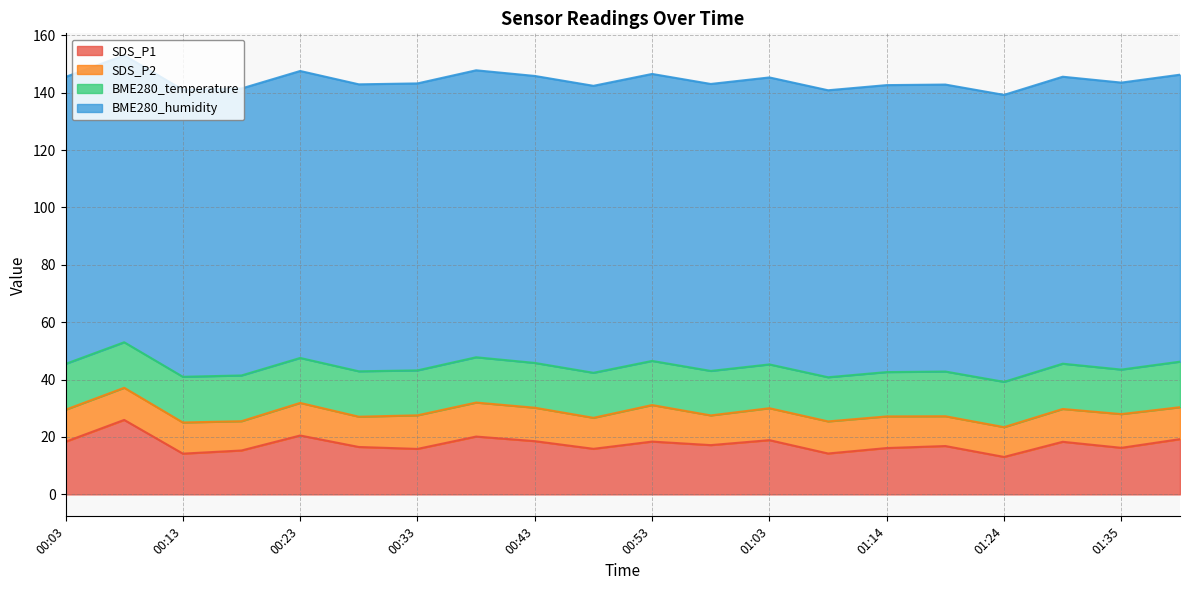

Reading right to left, list all the values displayed in this chart.

SDS_P1: 19.2	16.2	18.3	13.1	16.9	16.1	14.2	18.9	17.2	18.4	15.9	18.6	20.1	15.8	16.5	20.5	15.3	14.2	25.9	18.4
SDS_P2: 11.1	11.8	11.4	10.4	10.4	11.0	11.2	11.1	10.3	12.7	10.8	11.7	11.8	11.7	10.6	11.3	10.2	10.8	11.2	11.2
BME280_temperature: 15.9	15.5	15.8	15.8	15.6	15.4	15.4	15.3	15.5	15.4	15.7	15.6	15.8	15.7	15.8	15.7	15.9	15.9	15.9	16.0
BME280_humidity: 100.0	100.0	100.0	100.0	100.0	100.0	100.0	100.0	100.0	100.0	100.0	100.0	100.0	100.0	100.0	100.0	100.0	100.0	100.0	100.0